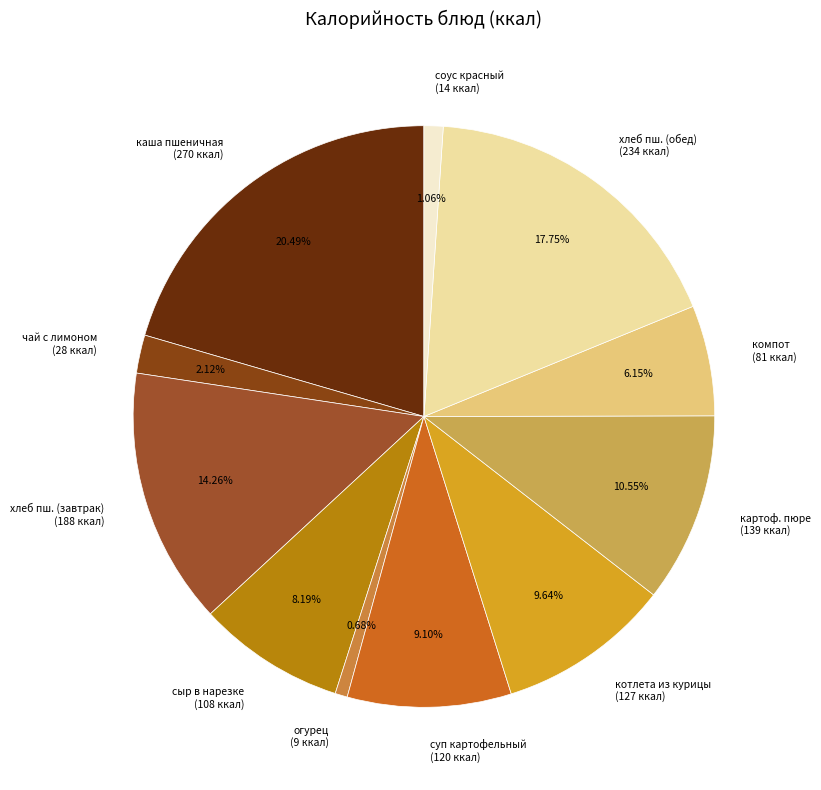

Count the number of slices in the pie.

11